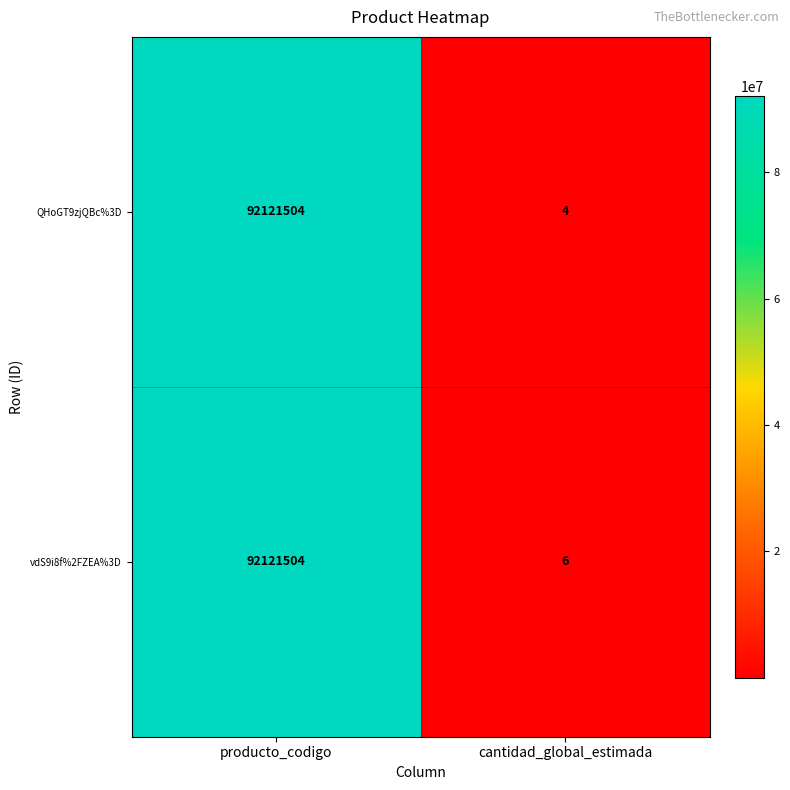

Count the number of categories in the chart.

2